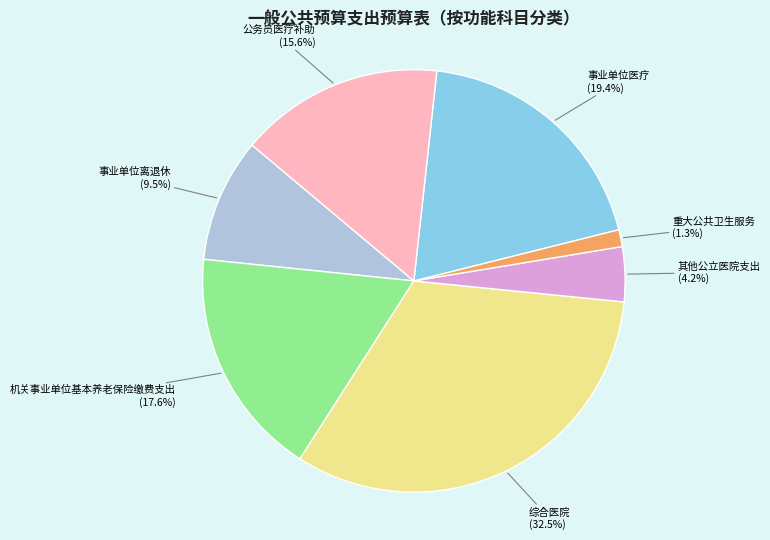

The 机关事业单位基本养老保险缴费支出 slice represents 7% of the pie. True or false?

False